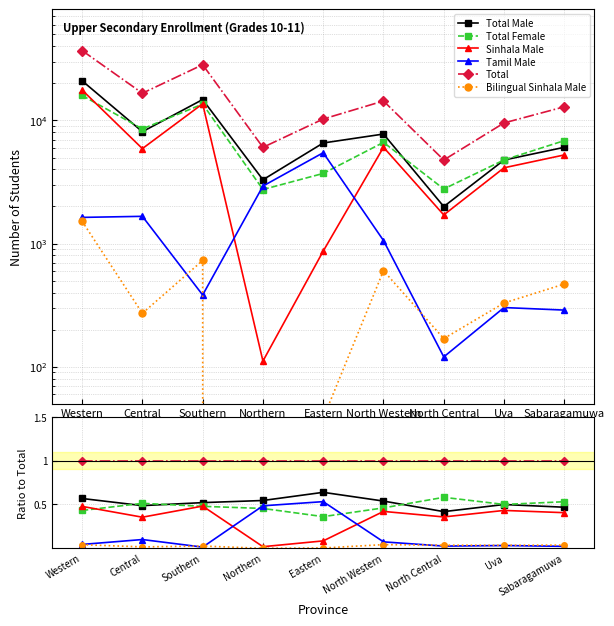

After their last crossing, which series has the higher values: Tamil Male or Total Female?

Total Female